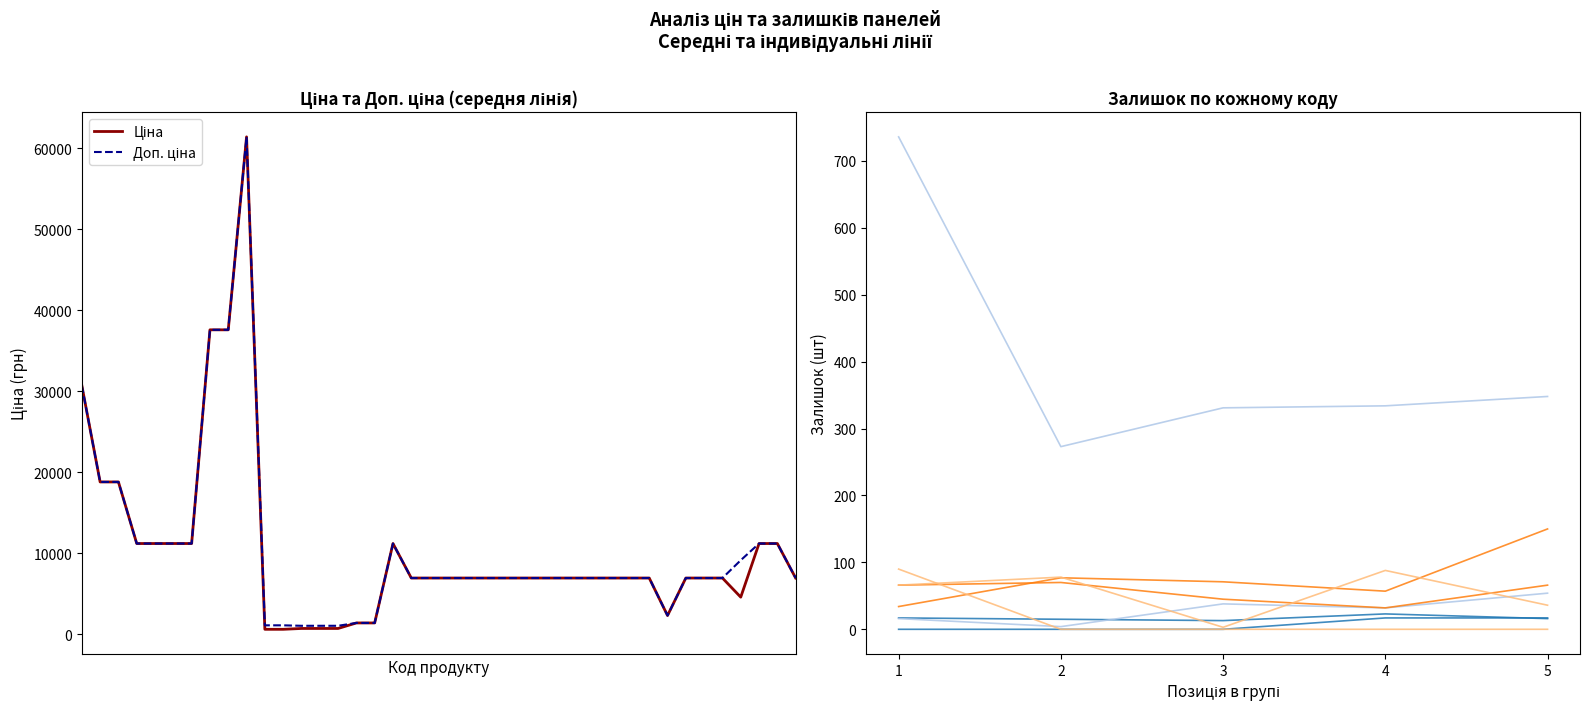

Reading left to right, extract all data points from this chart.

Ціна: 30717.1	18796.8	18796.8	11188.2	11188.2	11188.2	11188.2	37593.6	37593.6	61434.3	589.9	589.9	693.7	693.7	693.7	1375.4	1375.4	11188.2	6925.7	6925.7	6925.7	6925.7	6925.7	6925.7	6925.7	6925.7	6925.7	6925.7	6925.7	6925.7	6925.7	6925.7	2291.7	6925.7	6925.7	6925.7	4561.9	11188.2	11188.2	6925.7
Доп. ціна: 30717.1	18796.8	18796.8	11188.2	11188.2	11188.2	11188.2	37593.6	37593.6	61434.3	1081.7	1081.7	1024.6	1024.6	1024.6	1375.0	1375.0	11188.2	6925.7	6925.7	6925.7	6925.7	6925.7	6925.7	6925.7	6925.7	6925.7	6925.7	6925.7	6925.7	6925.7	6925.7	2292.0	6925.7	6925.7	6925.7	9123.7	11188.2	11188.2	6925.7